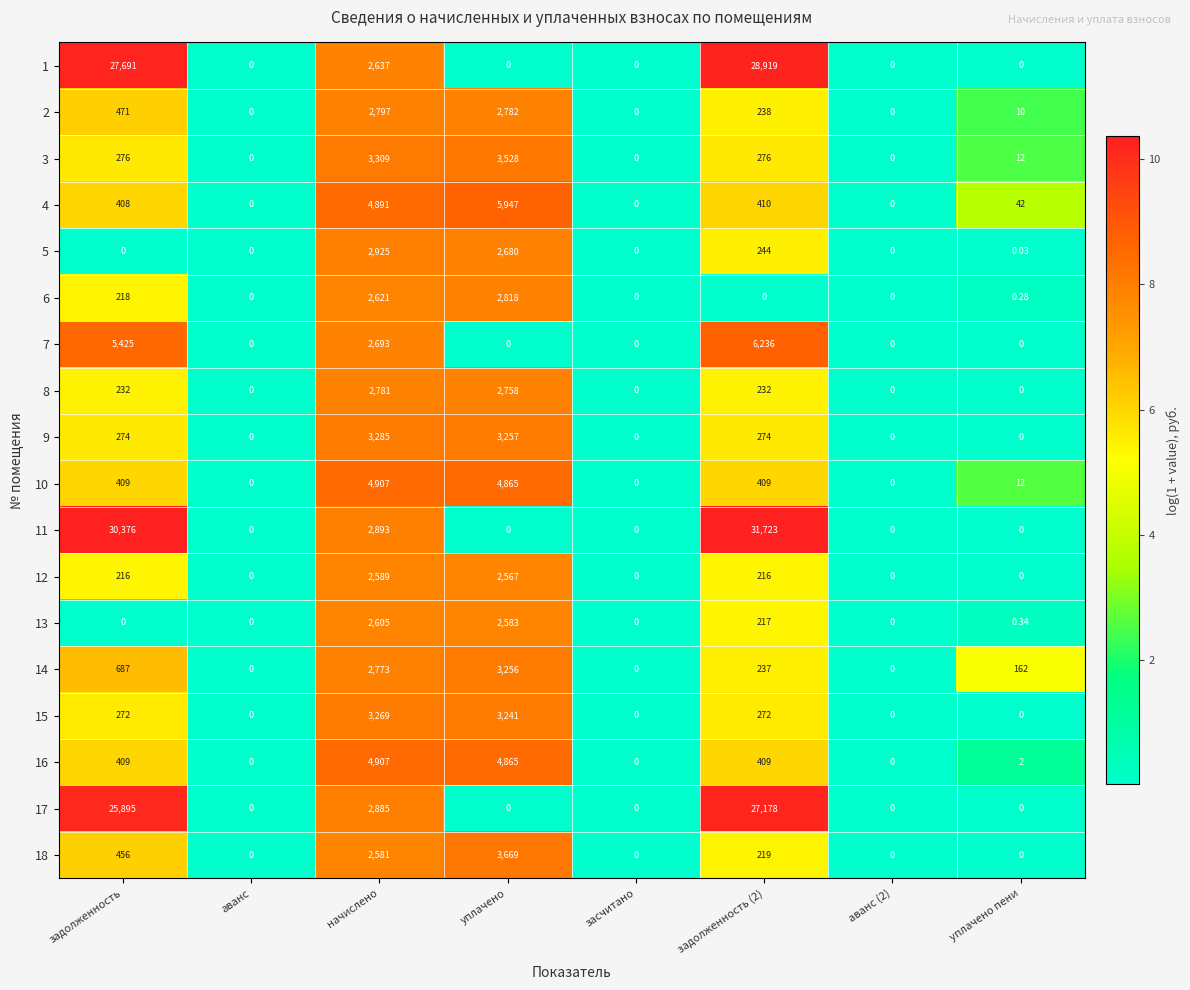

At which label does 2 reach its peak?

начислено